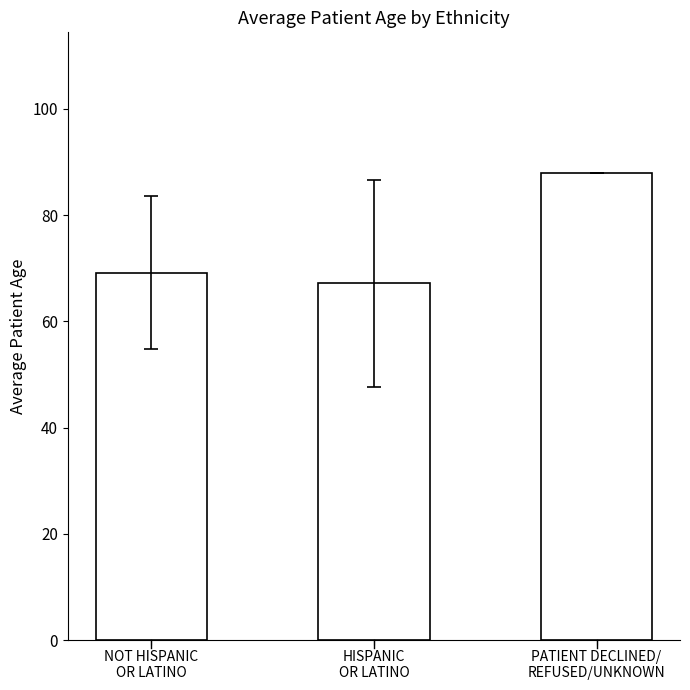

Rank the categories by value from lowest to highest.

HISPANIC
OR LATINO, NOT HISPANIC
OR LATINO, PATIENT DECLINED/
REFUSED/UNKNOWN